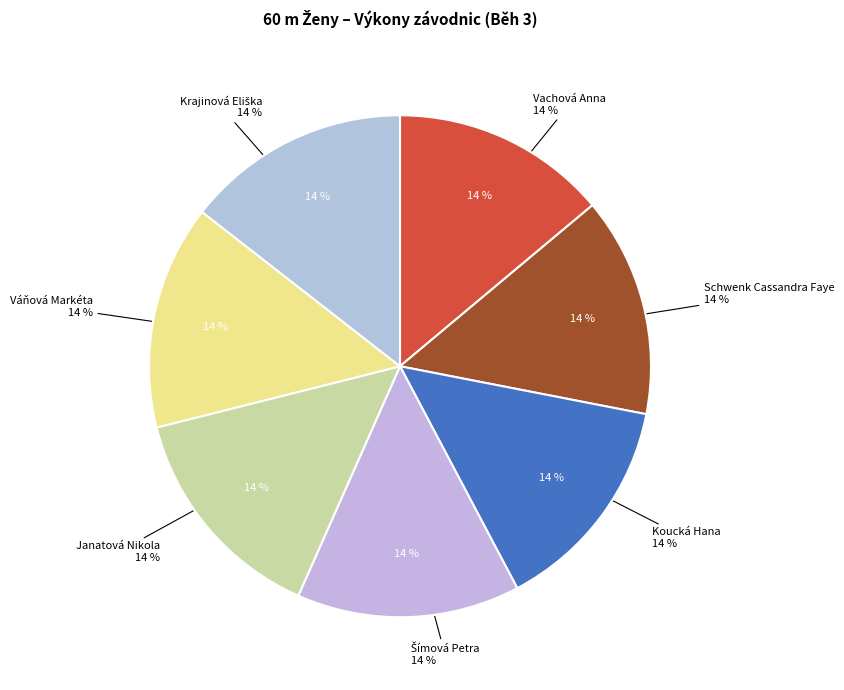

Count the number of slices in the pie.

7